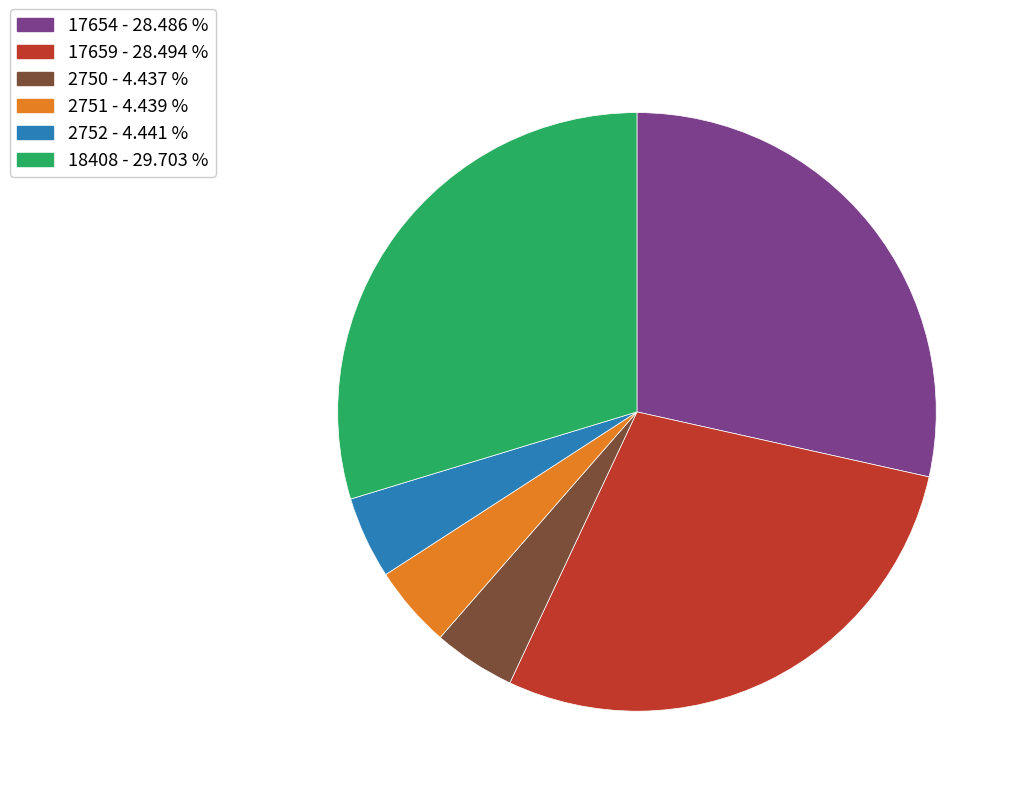

What is the largest slice in the pie chart?

18408